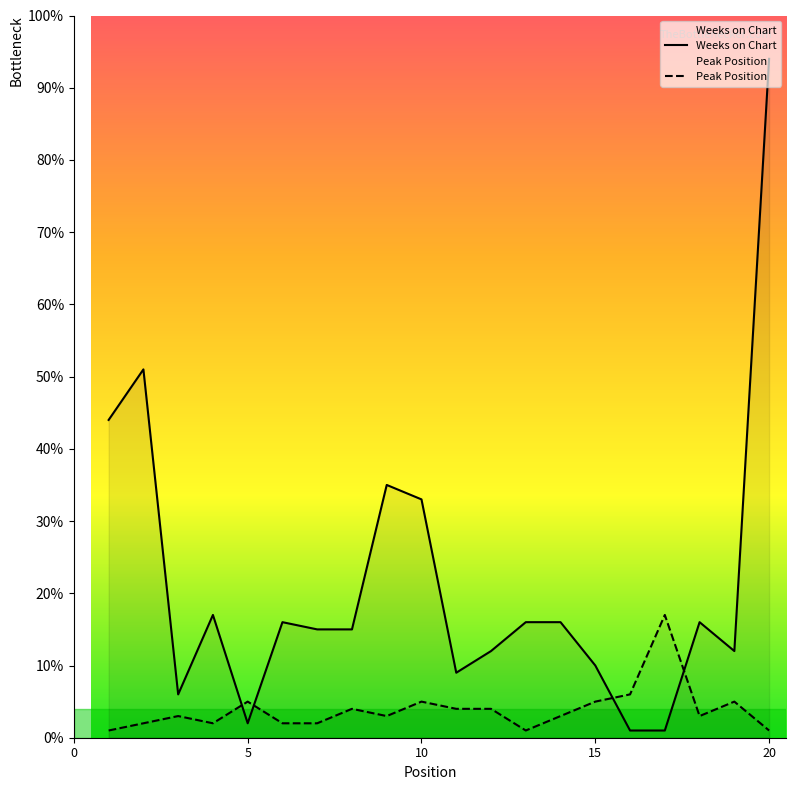

At which category is the sum across all series the highest?

20